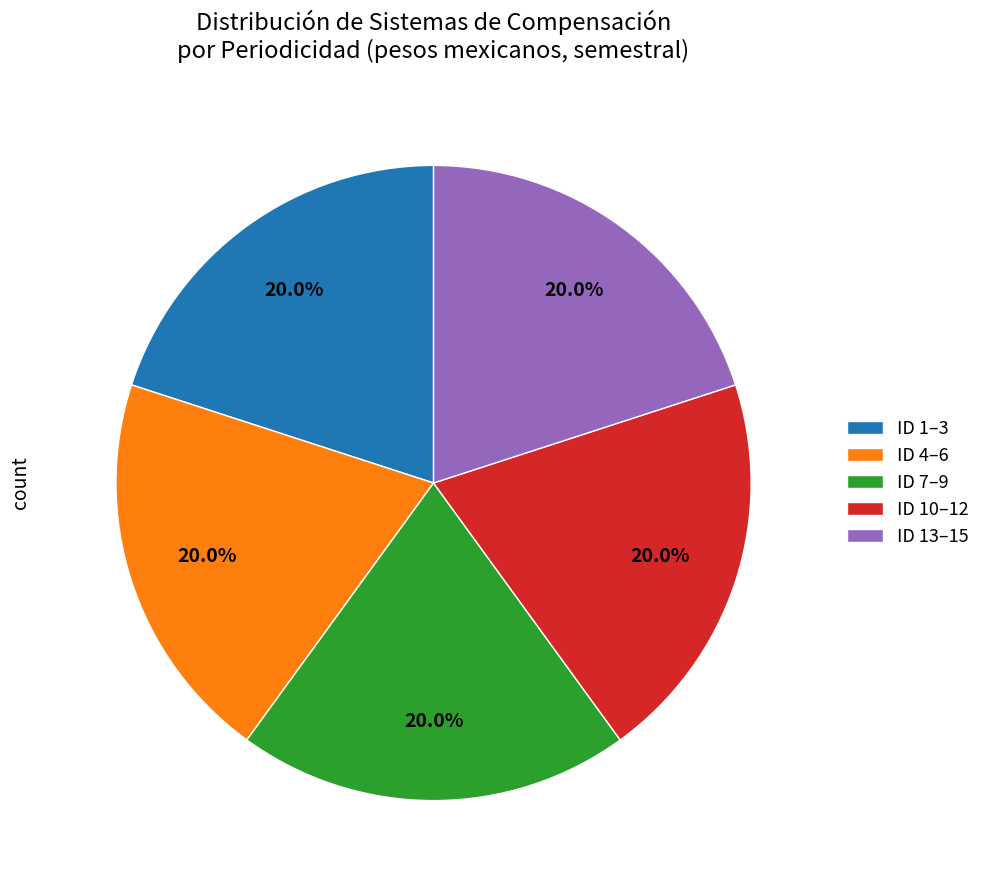

Is there a majority slice in this chart?

No